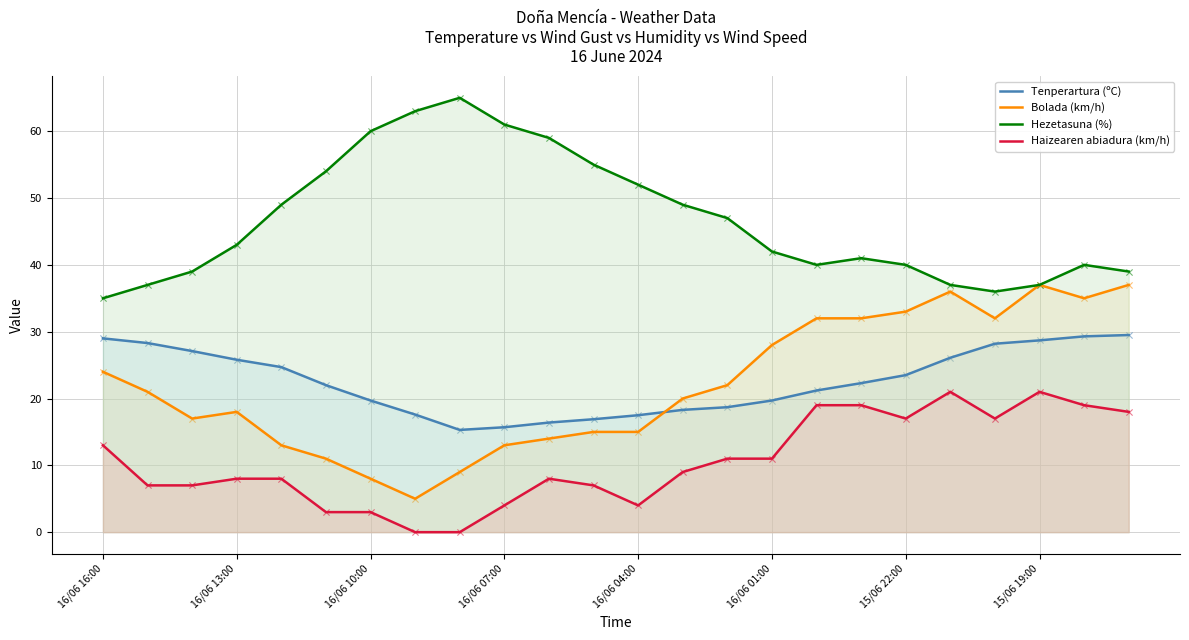

Which series reaches the minimum Y coordinate?

Haizearen abiadura (km/h)